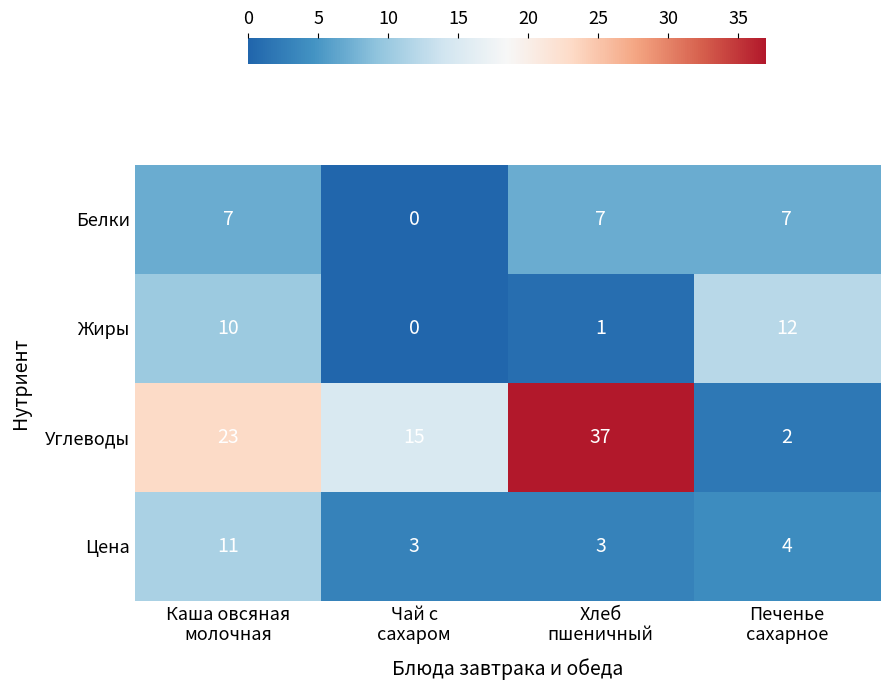

Which category has the highest value across all series?

Хлеб
пшеничный